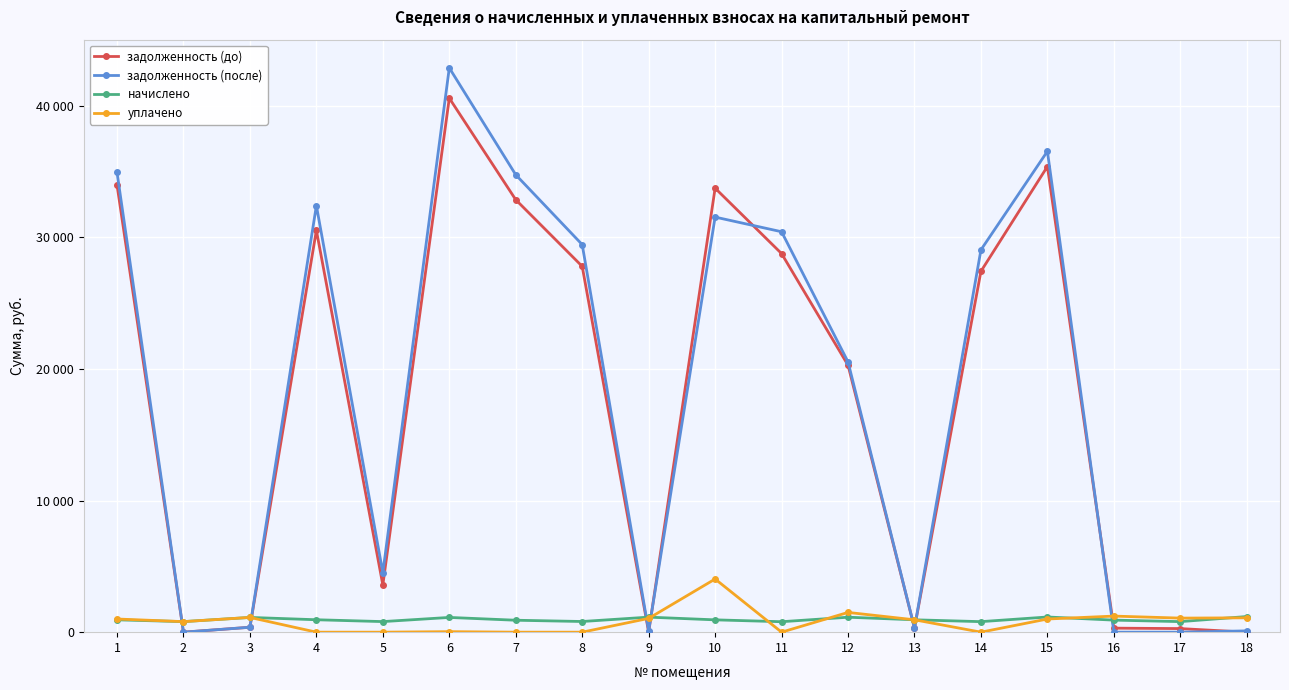

Reading left to right, list all the values displayed in this chart.

задолженность (до): 1=33981.9	2=0.0	3=373.3	4=30534.4	5=3585.0	6=40579.6	7=32860.1	8=27797.3	9=0.0	10=33739.4	11=28768.5	12=20282.3	13=313.2	14=27421.7	15=35384.3	16=305.3	17=272.5	18=0.0
задолженность (после): 1=34941.8	2=0.0	3=373.3	4=32411.9	5=4514.4	6=42879.7	7=34755.3	8=29450.5	9=94.2	10=31541.6	11=30427.7	12=20536.1	13=313.2	14=29052.5	15=36540.3	16=0.0	17=0.0	18=98.0
начислено: 1=937.8	2=801.2	3=1119.9	4=943.3	5=803.1	6=1119.9	7=906.9	8=810.4	9=1141.8	10=936.0	11=794.0	12=1136.3	13=939.6	14=799.4	15=1152.7	16=916.0	17=801.2	18=1187.3
уплачено: 1=1000.0	2=801.2	3=1119.9	4=0.0	5=0.0	6=39.5	7=0.0	8=0.0	9=1047.5	10=4038.7	11=0.0	12=1500.0	13=939.6	14=0.0	15=1000.0	16=1221.3	17=1068.3	18=1089.3